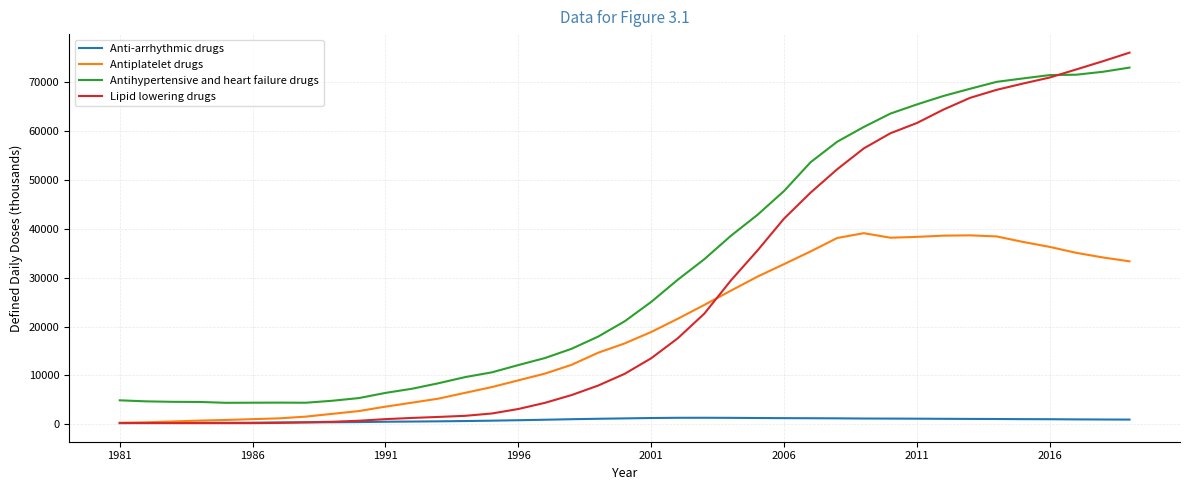

What is the difference between the maximum and minimum values in the Antihypertensive and heart failure drugs series?

68582.9